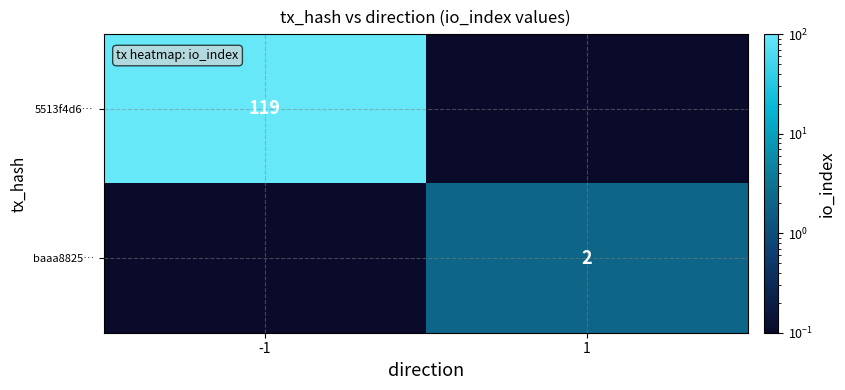

True or false: 5513f4d6… has a value of 29.6 at -1.

False